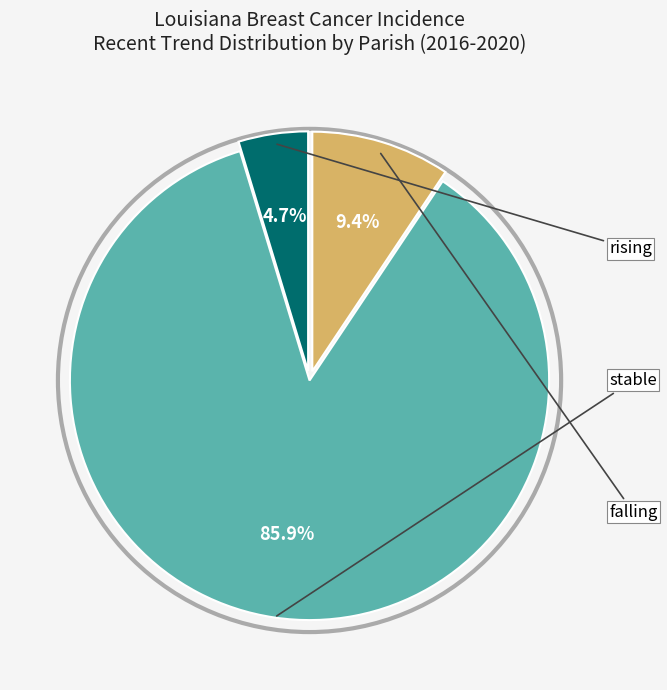

Does any single category account for the majority?

Yes